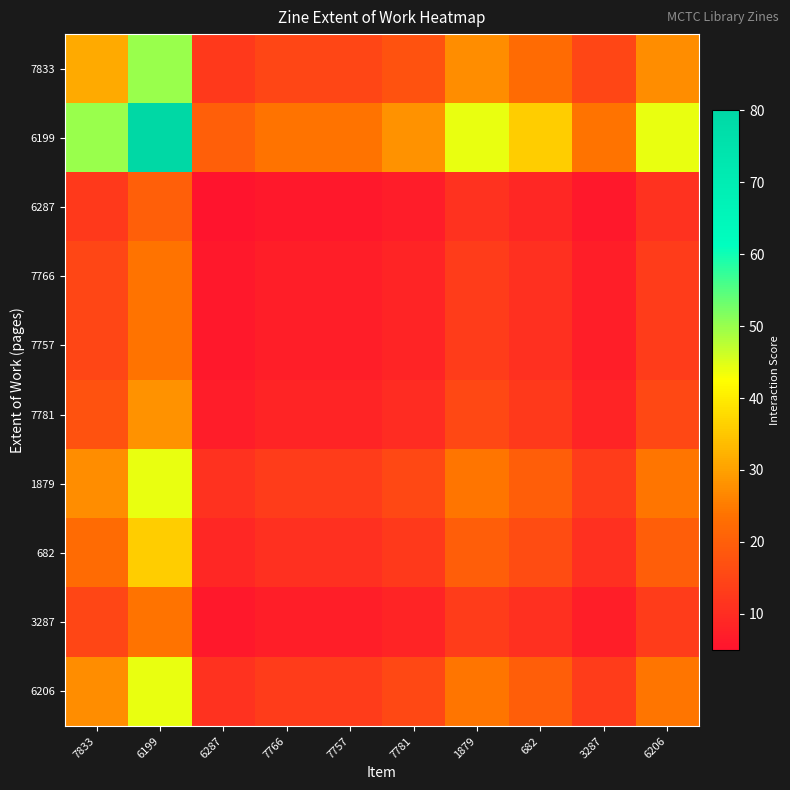

What is the smallest value displayed?

5.0